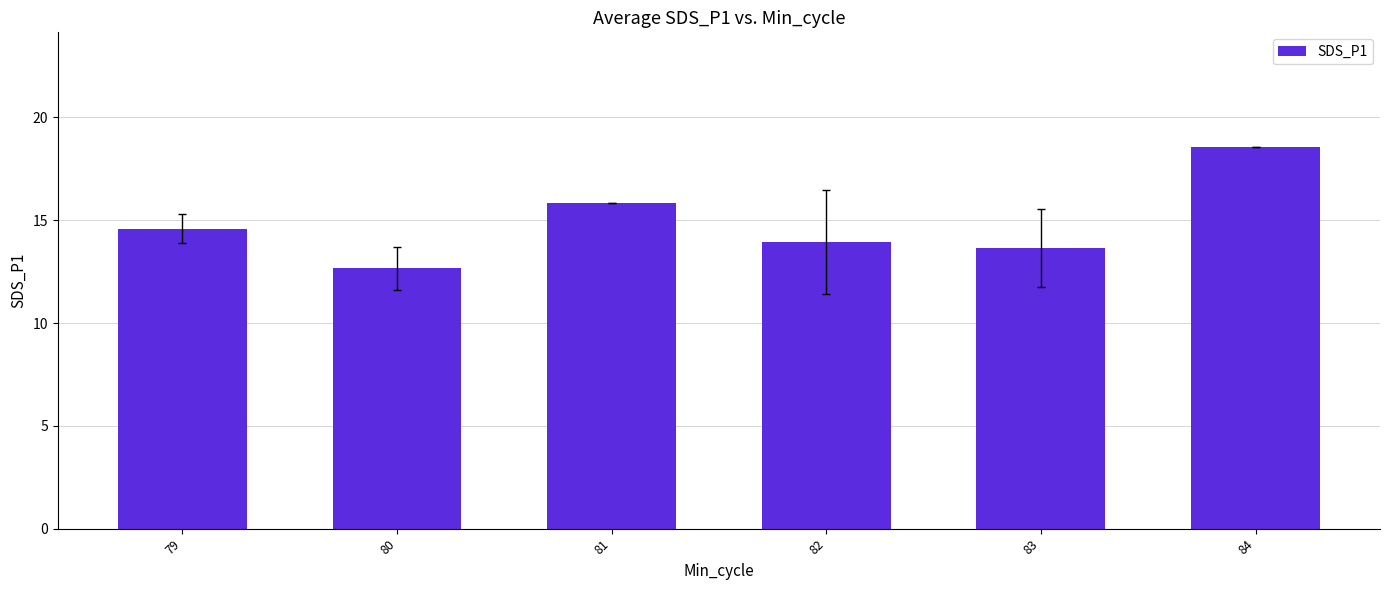

What is the average value?

14.9